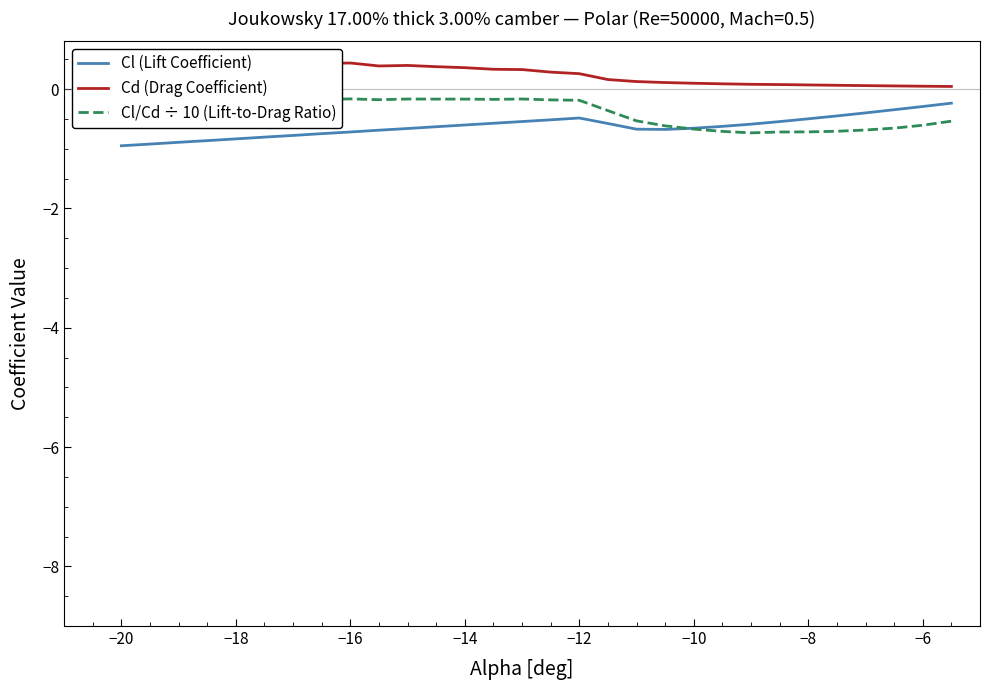

True or false: Cl (Lift Coefficient) and Cd (Drag Coefficient) intersect in this chart.

False